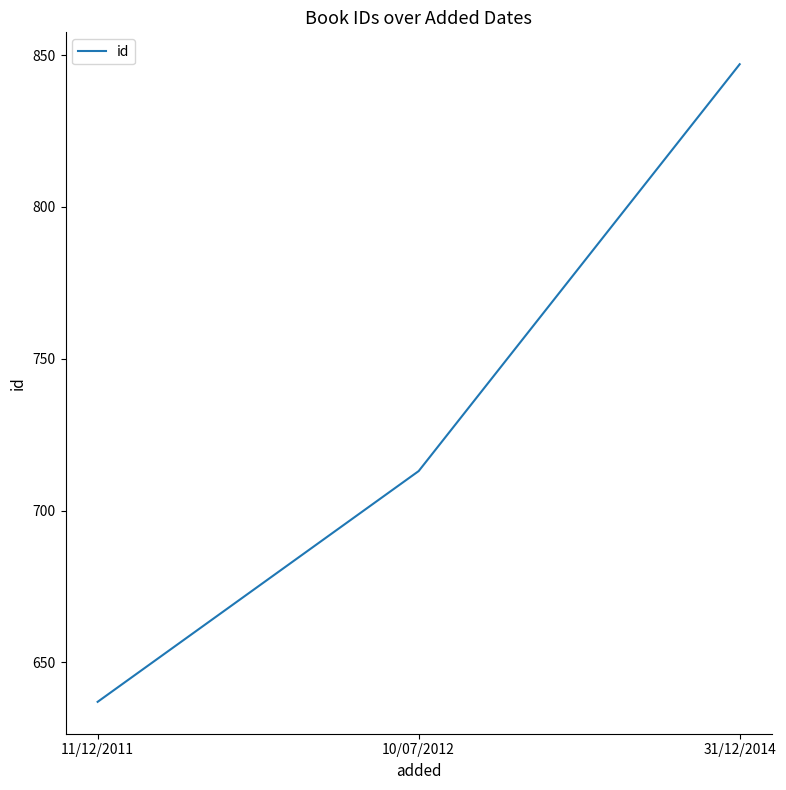

Count the number of data series in this chart.

1